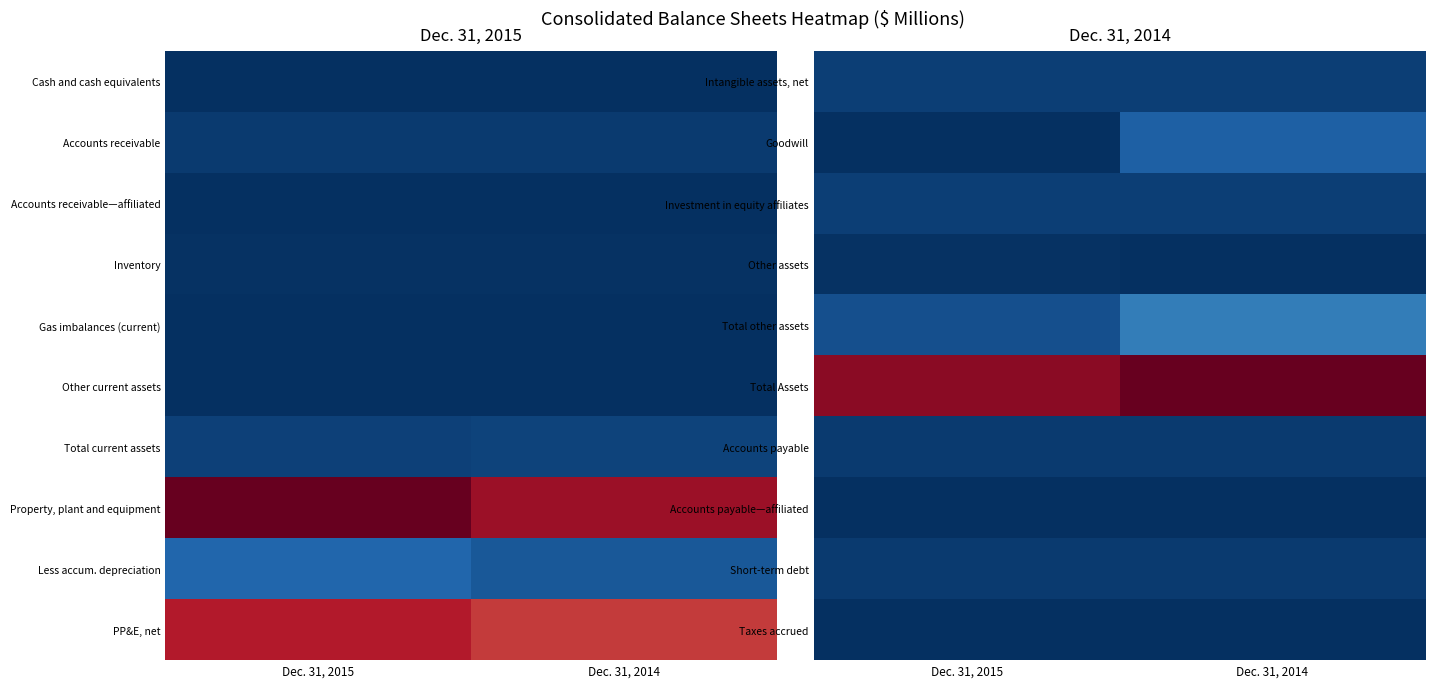

What is the spread (max minus min) of values at 8?

1.0